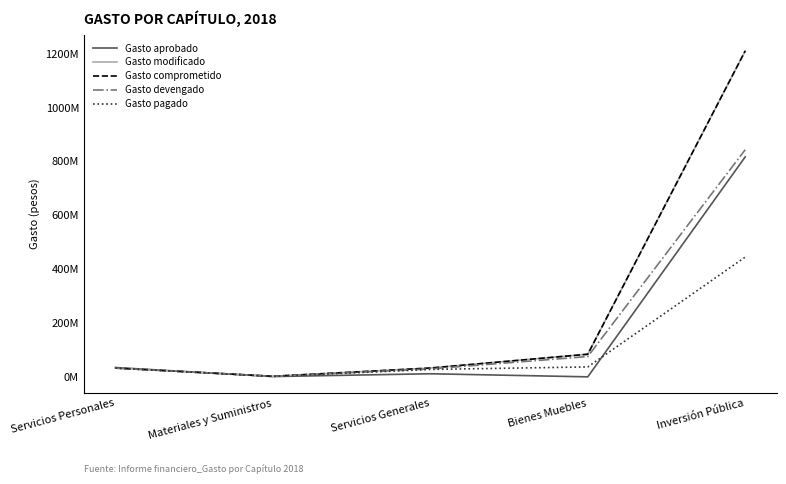

At which label does Gasto devengado first exceed 33915513?

Servicios Personales